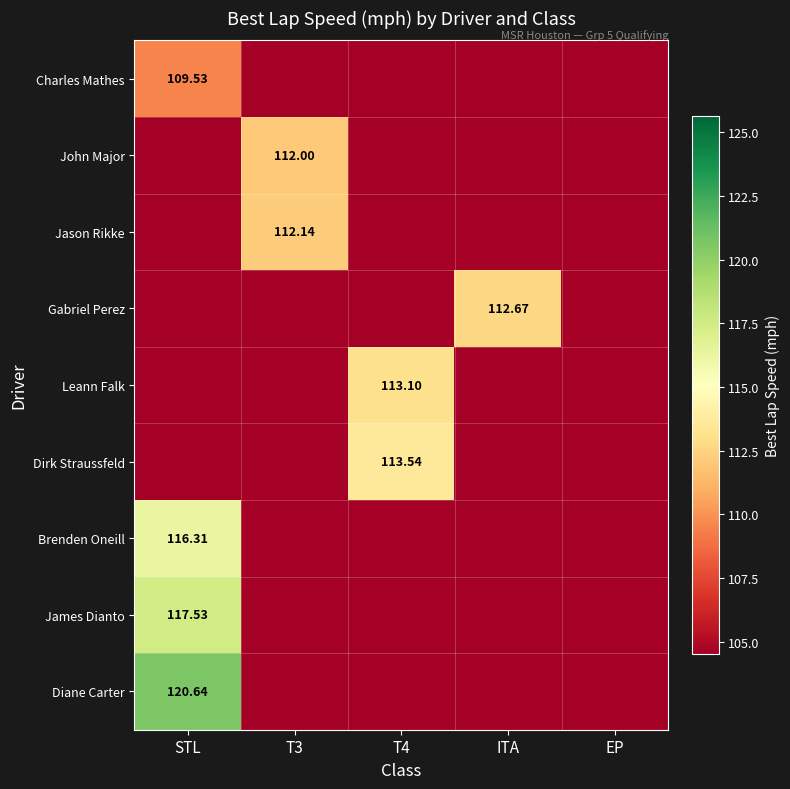

Which category has the highest value across all series?

STL